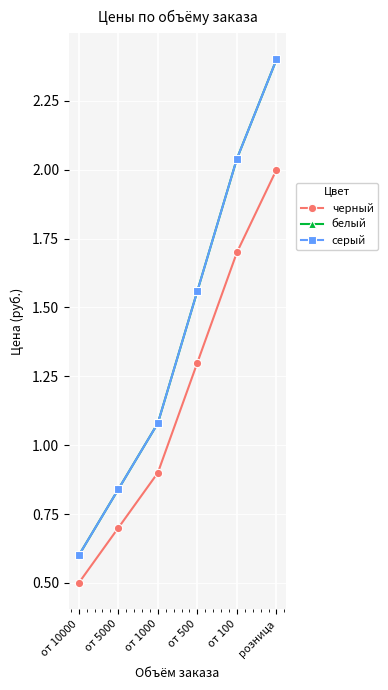

Rank the series by their maximum value, from highest to lowest.

белый, серый, черный